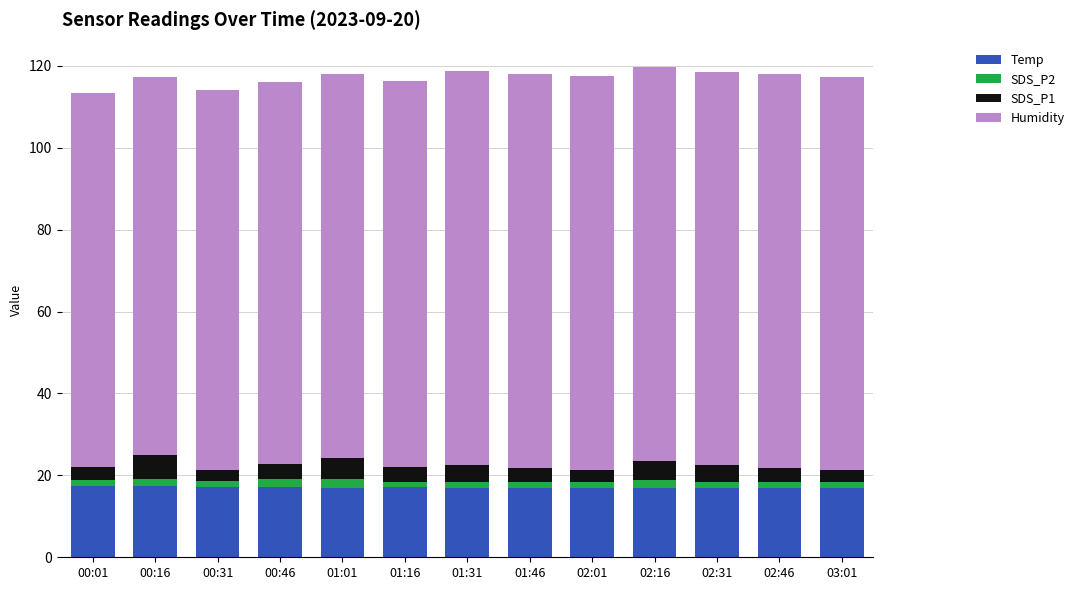

The Temp series shows 31.1 at 00:16. True or false?

False